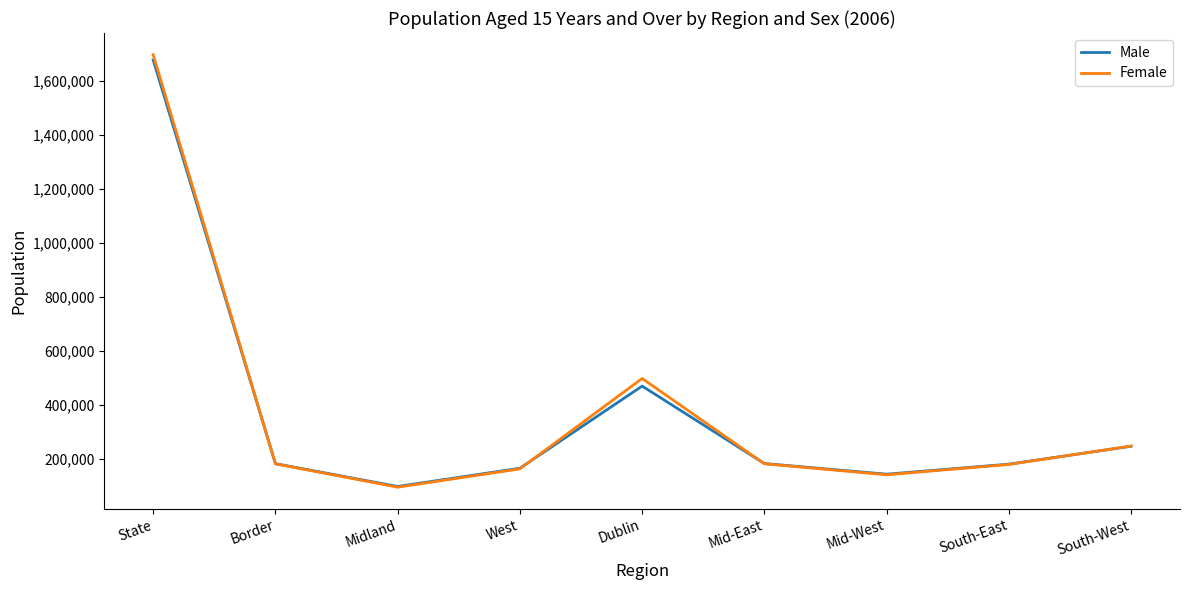

What is the difference between the second highest and minimum values in the Male series?

371675